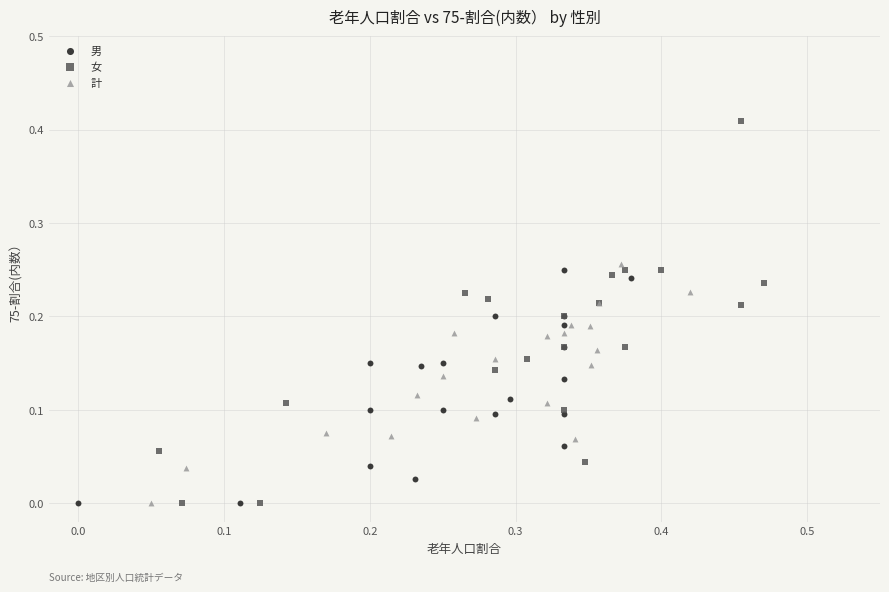

Which series contains the highest Y value?

女